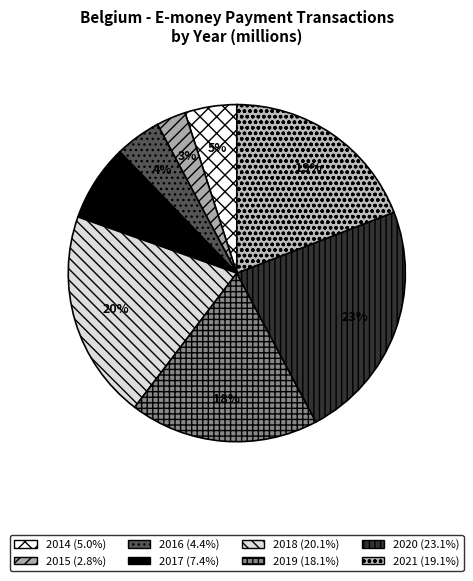

Is there any slice that represents more than half of the pie?

No